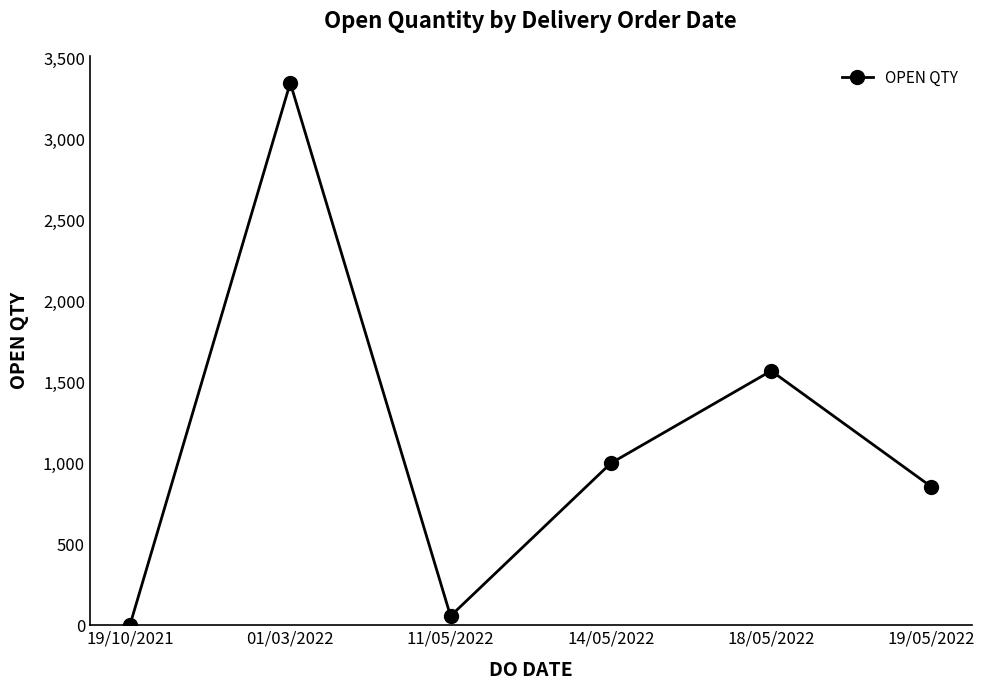

What position from the left is 19/05/2022?

6